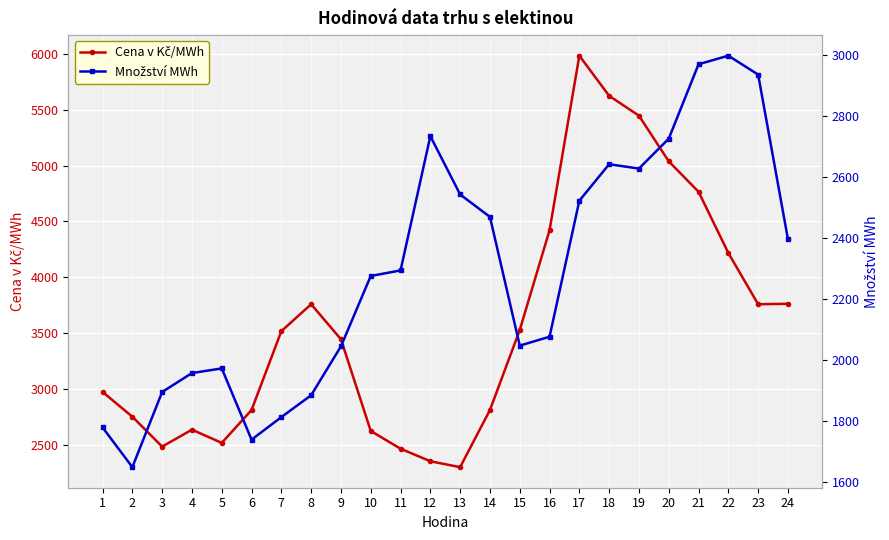

Reading right to left, extract all data points from this chart.

Cena v Kč/MWh: 3763.3	3759.5	4217.7	4765.4	5037.9	5446.1	5623.6	5982.9	4421.0	3528.8	2813.3	2302.1	2354.8	2466.9	2625.9	3445.9	3759.5	3518.6	2813.3	2519.2	2637.3	2485.9	2753.2	2975.3
Množství MWh: 2396.0	2935.3	2997.3	2969.2	2725.4	2627.4	2641.6	2522.2	2076.4	2047.3	2469.0	2542.5	2733.6	2293.7	2275.5	2045.0	1884.7	1813.0	1739.2	1972.6	1957.4	1895.3	1649.1	1779.3